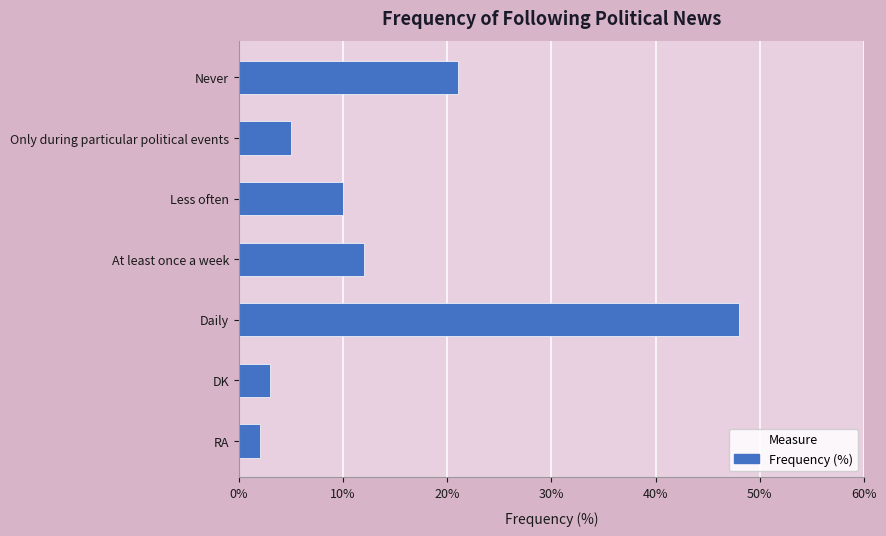

What is the difference between the maximum and minimum values?

46